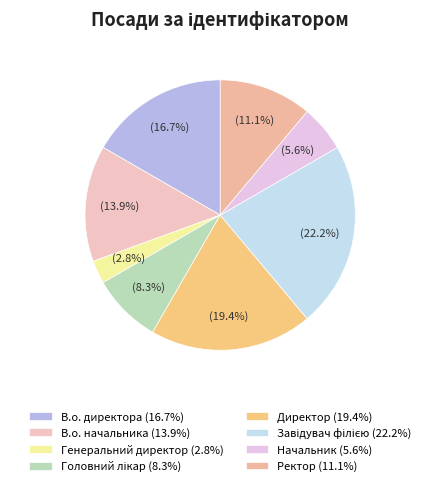

Count the number of slices in the pie.

8